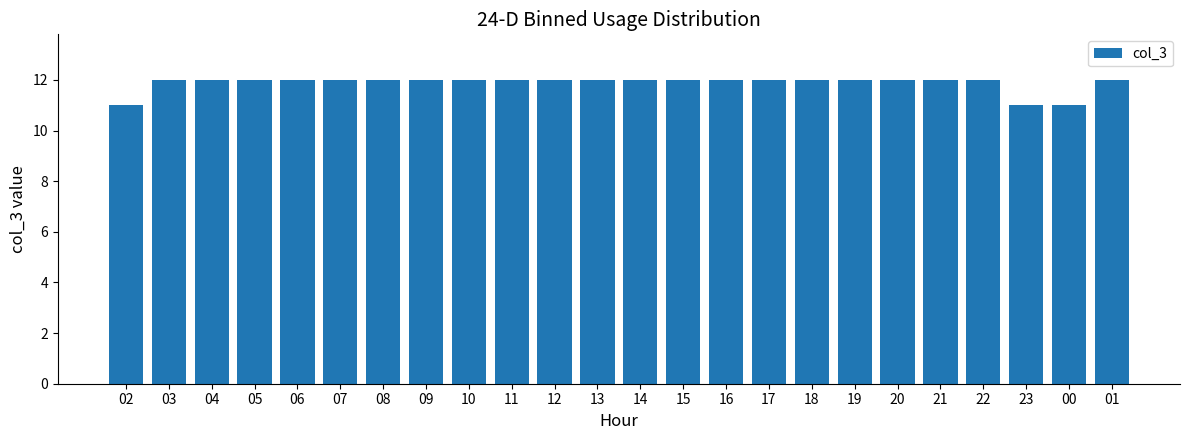

Reading left to right, list all the values displayed in this chart.

02=11	03=12	04=12	05=12	06=12	07=12	08=12	09=12	10=12	11=12	12=12	13=12	14=12	15=12	16=12	17=12	18=12	19=12	20=12	21=12	22=12	23=11	00=11	01=12